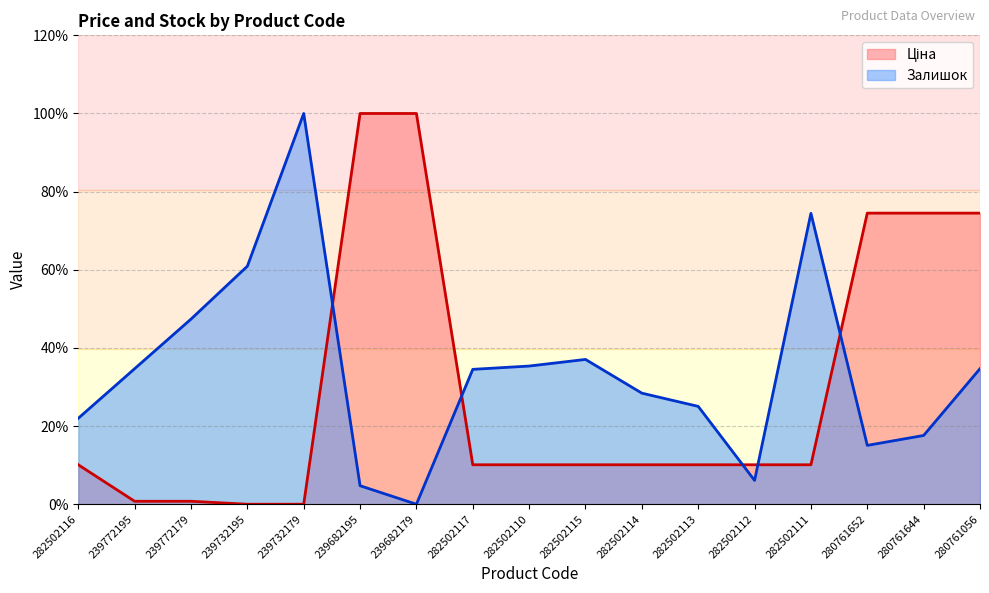

What is the difference between the second highest and second lowest values in the Залишок series?

69.7